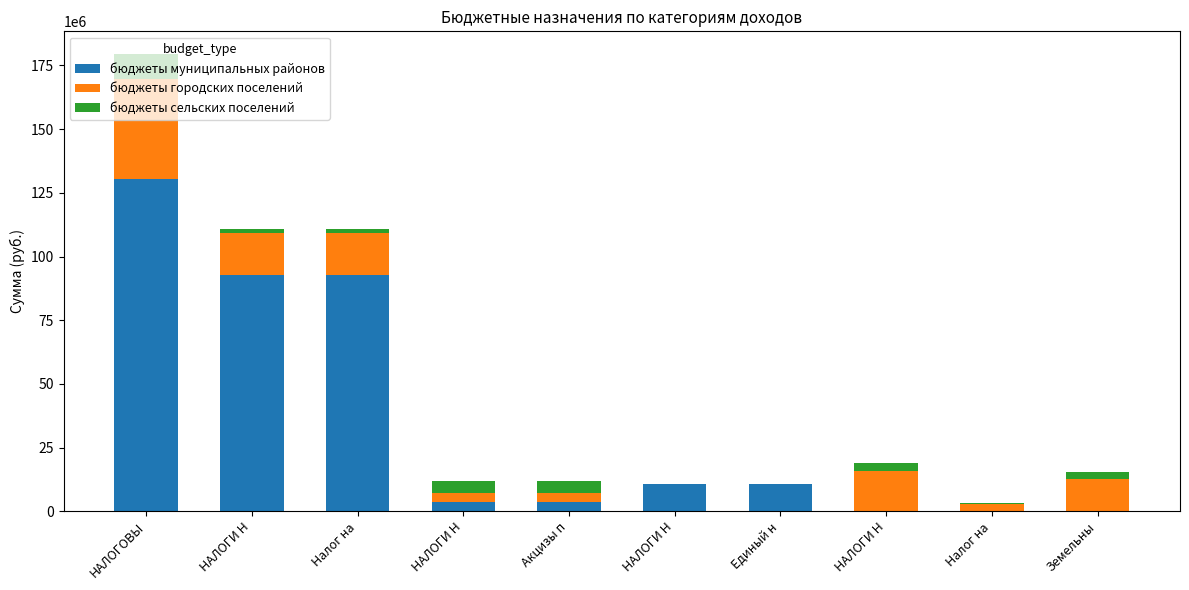

What are all the series names shown in the legend?

бюджеты муниципальных районов, бюджеты городских поселений, бюджеты сельских поселений